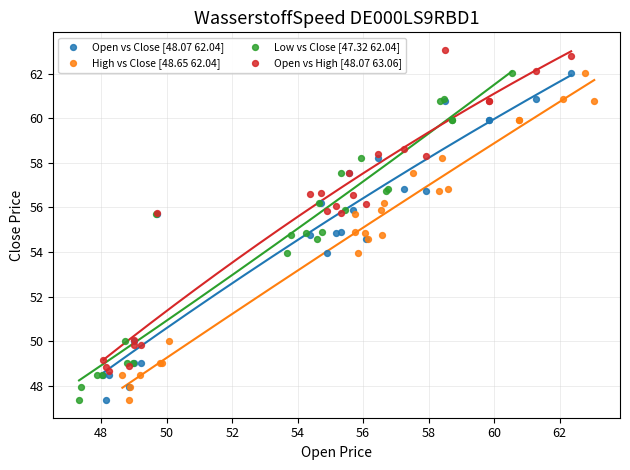

Which series contains the highest Y value?

Open vs High [48.07 63.06]